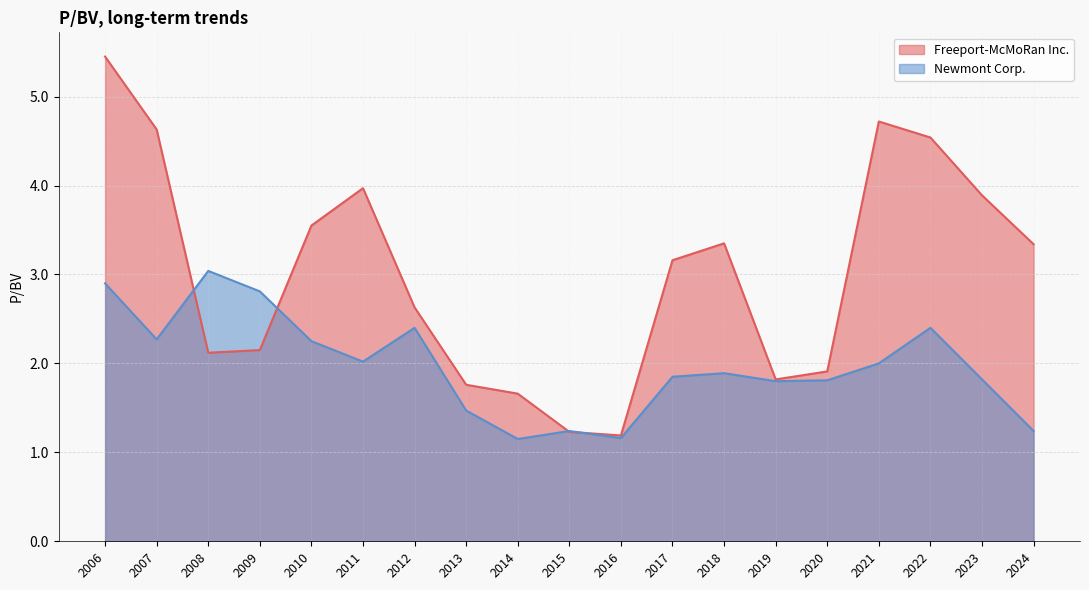

At which category is the sum across all series the highest?

2006